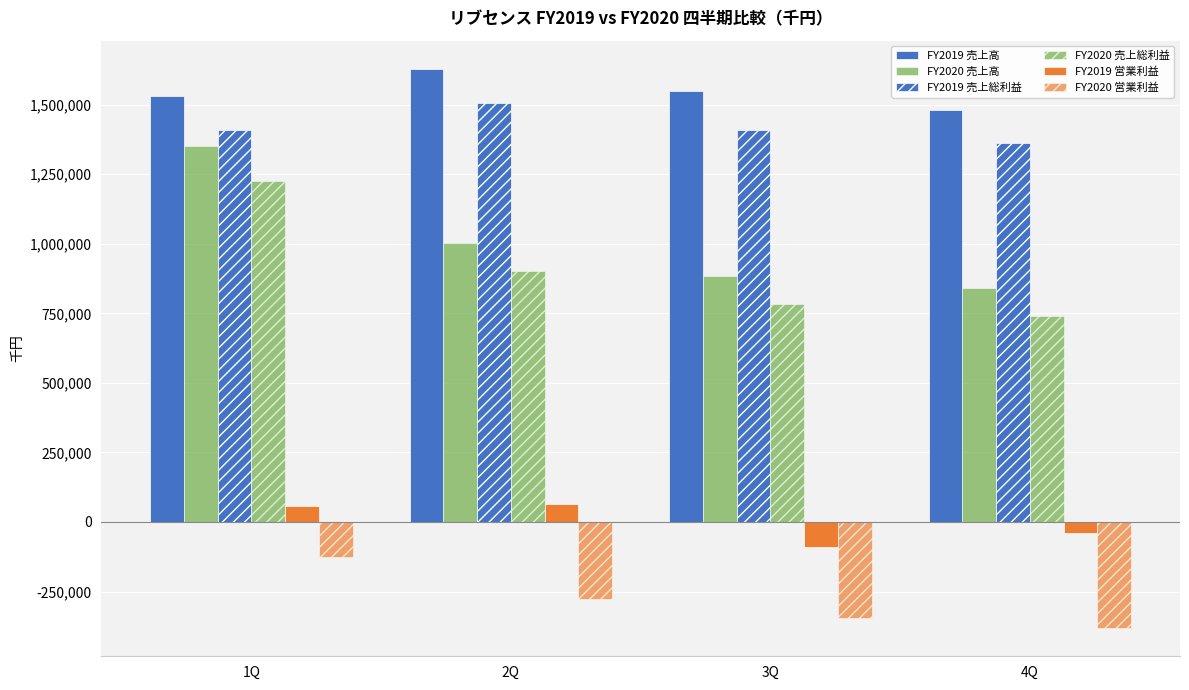

What is the sum of the FY2020 営業利益 values at 2Q and 1Q?

-403475